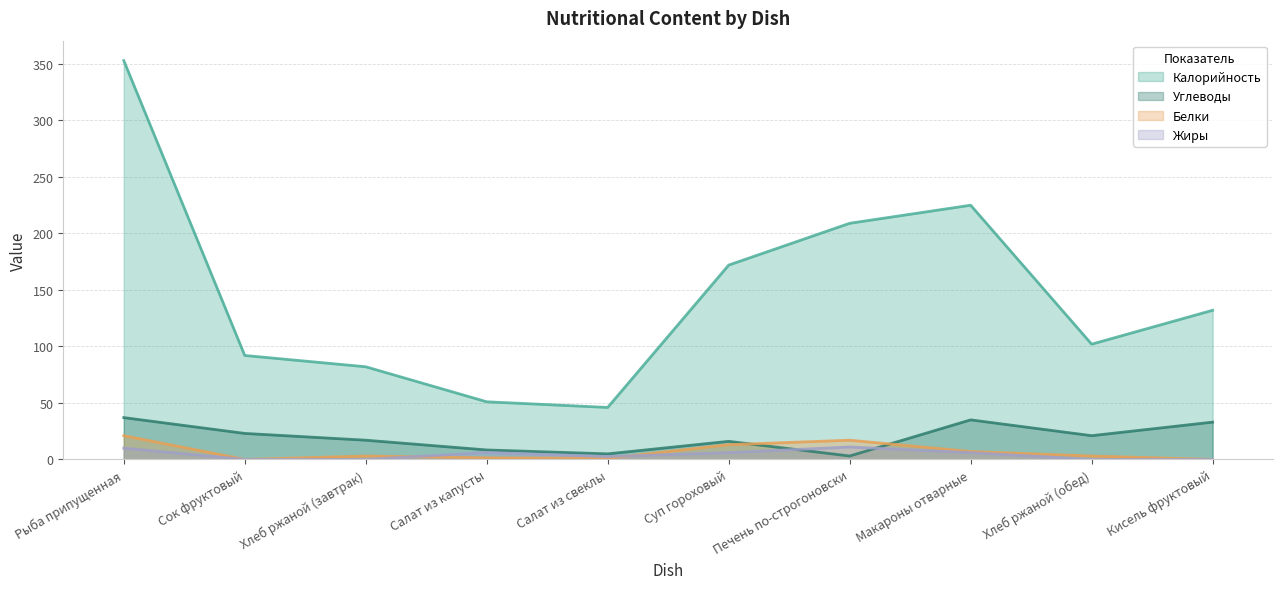

Between Хлеб ржаной (завтрак) and Суп гороховый, which series saw the biggest shift?

Калорийность